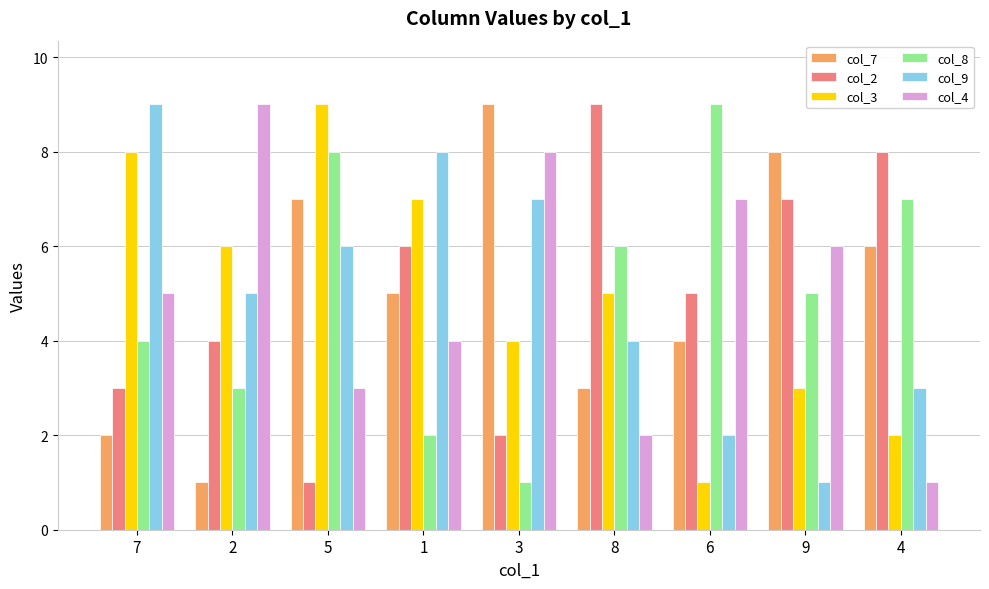

At 6, list the series in order from smallest to largest.

col_3, col_9, col_7, col_2, col_4, col_8